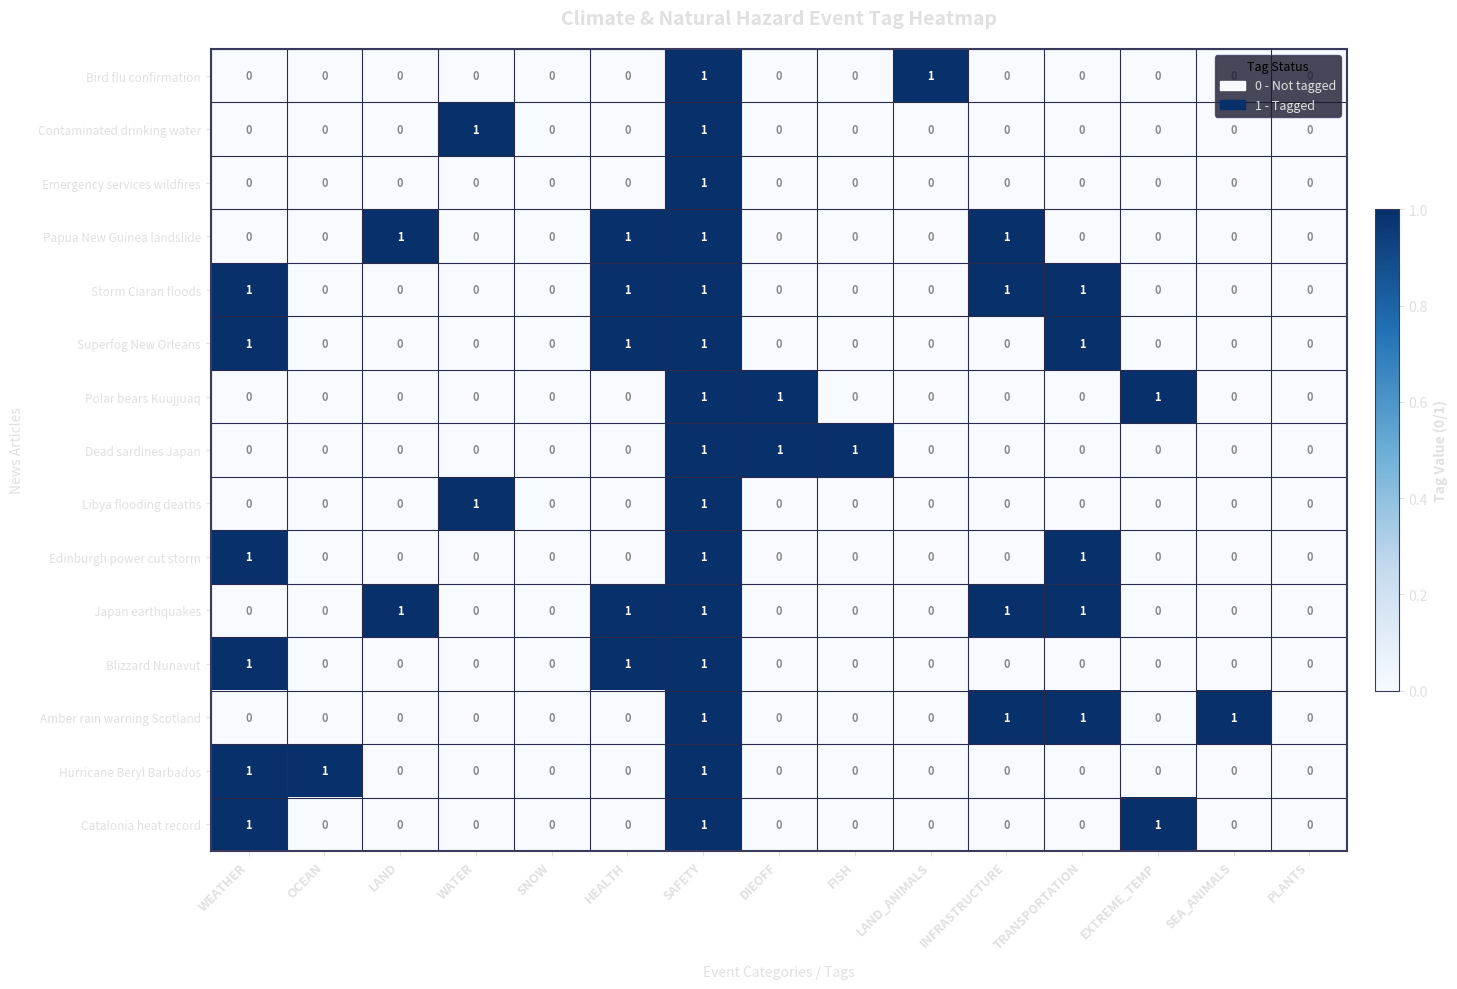

True or false: Bird flu confirmation has a value of 0 at EXTREME_TEMP.

True